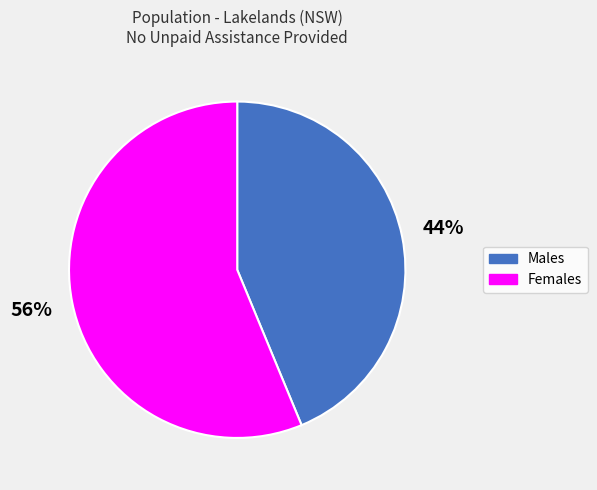

To the nearest percent, what percentage of the pie is Males?

44%